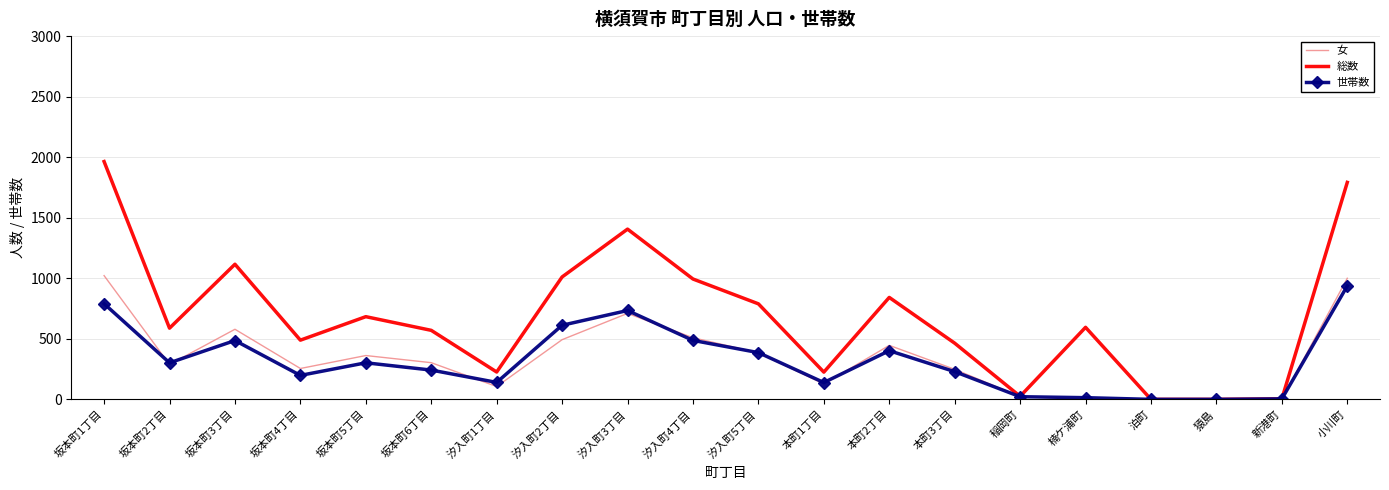

What is the difference between the maximum and minimum values in the 女 series?

1022